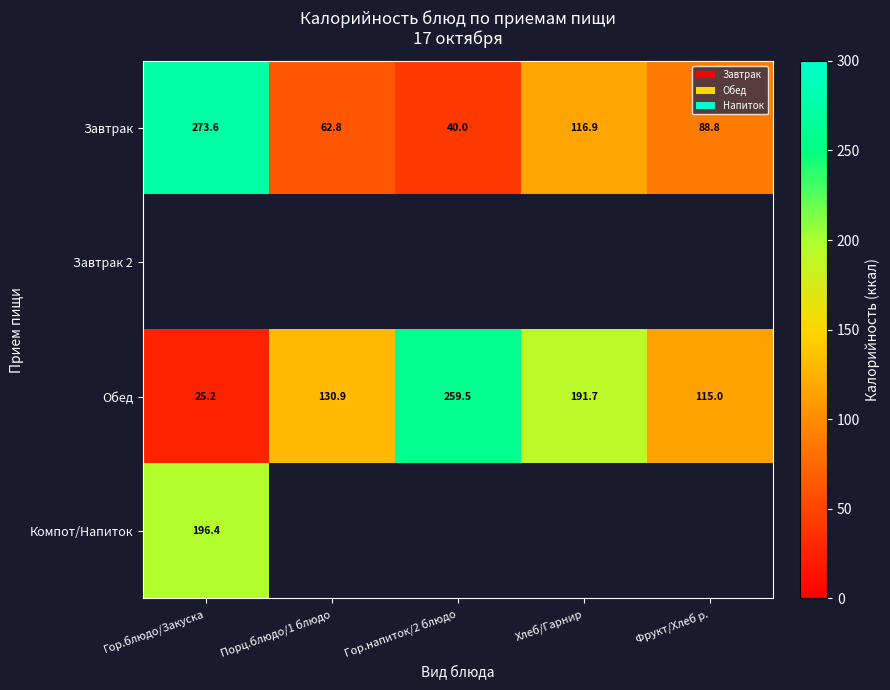

Where does the Обед series first go above 130?

Порц.блюдо/1 блюдо